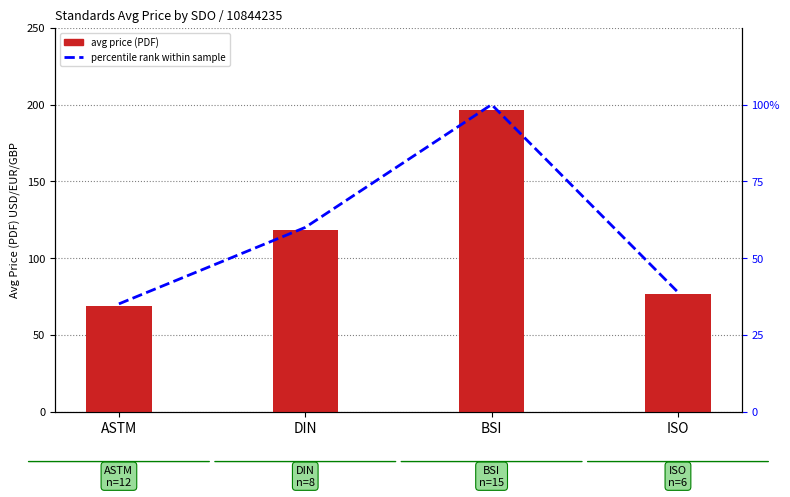

What is the difference between the second highest and minimum values in the avg price (PDF) series?

49.1